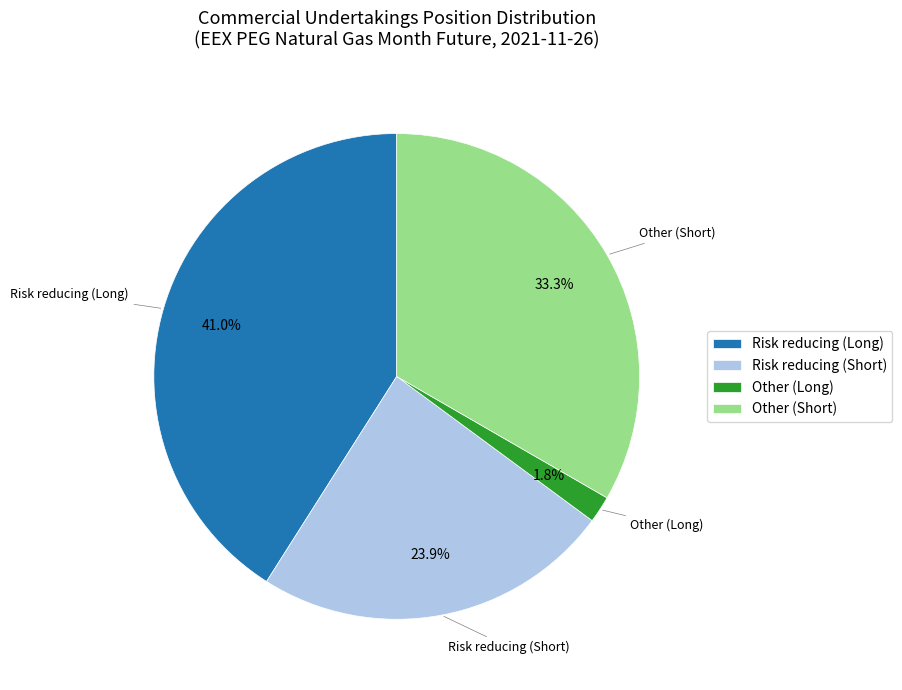

To the nearest percent, what is the difference between the largest and smallest slice percentages?

39%